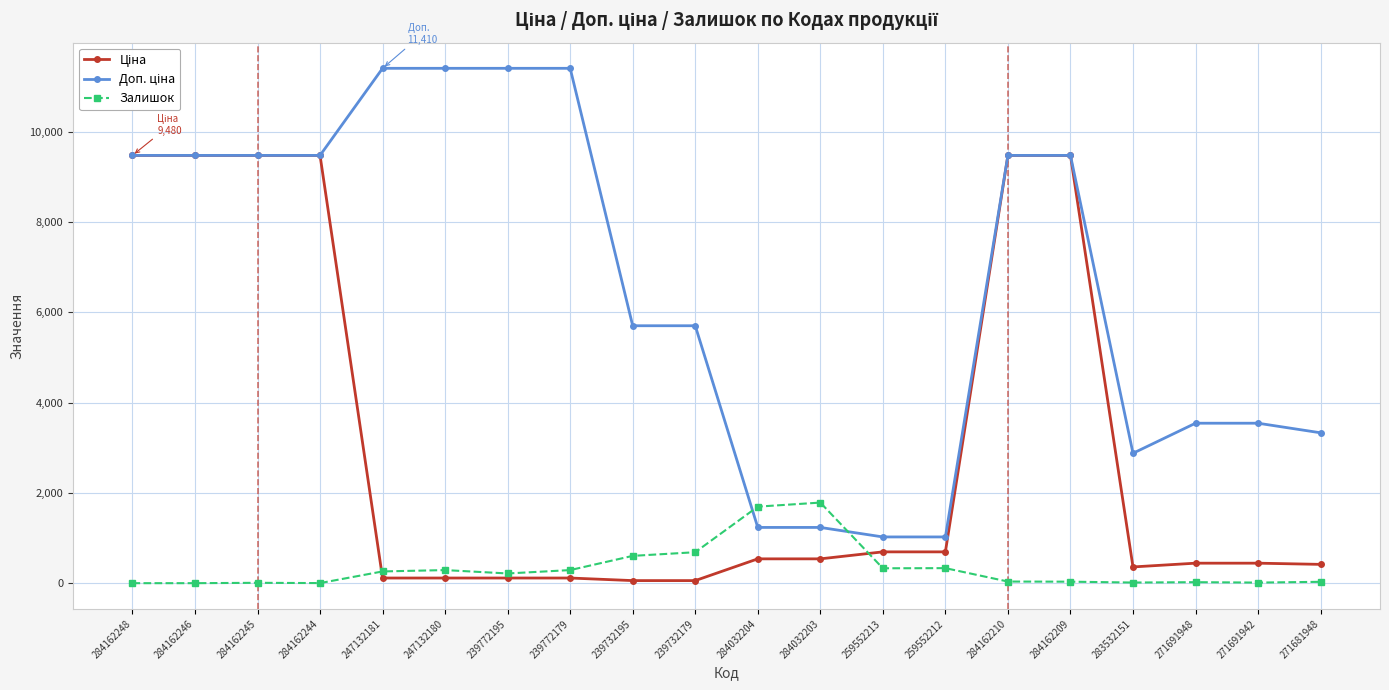

At how many categories does at least one series exceed 6974?

10